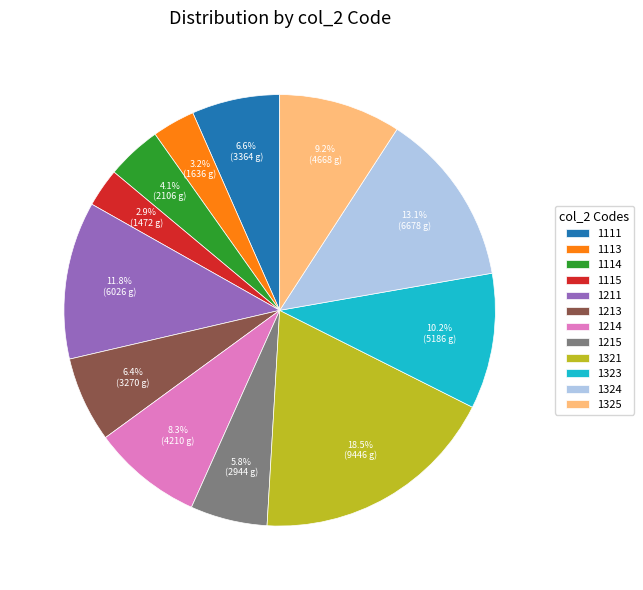

Is the sum of 1321 and 1325 greater than half?

No